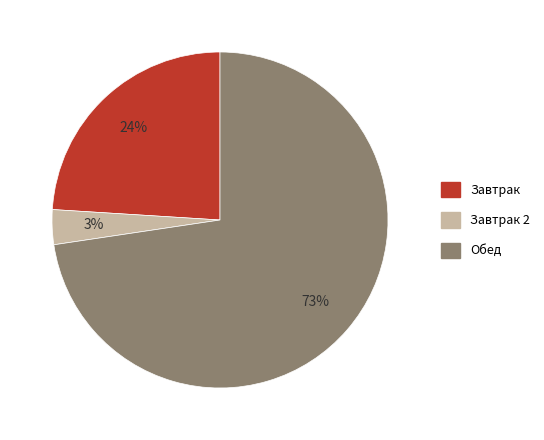

Does any single category account for the majority?

Yes